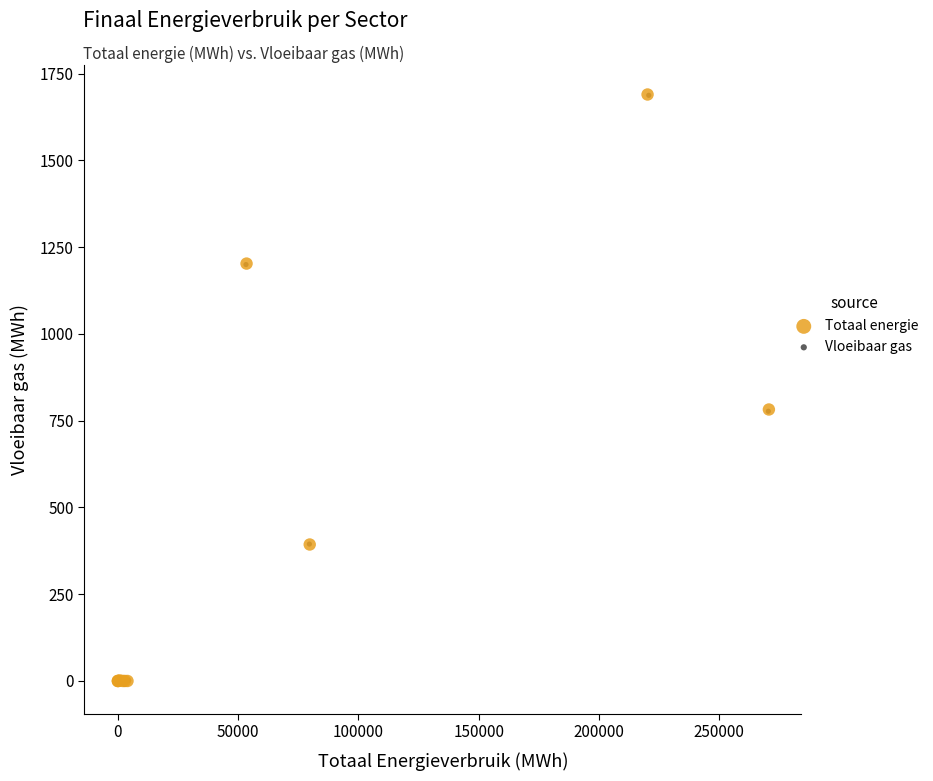

Which series has the largest Y range (max minus min)?

Vloeibaar gas